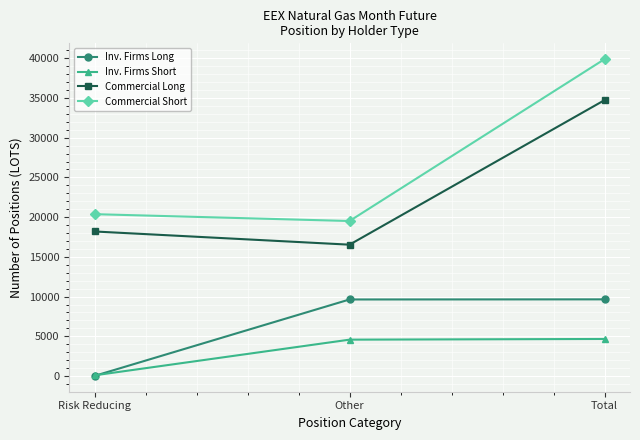

What is the difference between the highest and lowest values at Risk Reducing?

20358